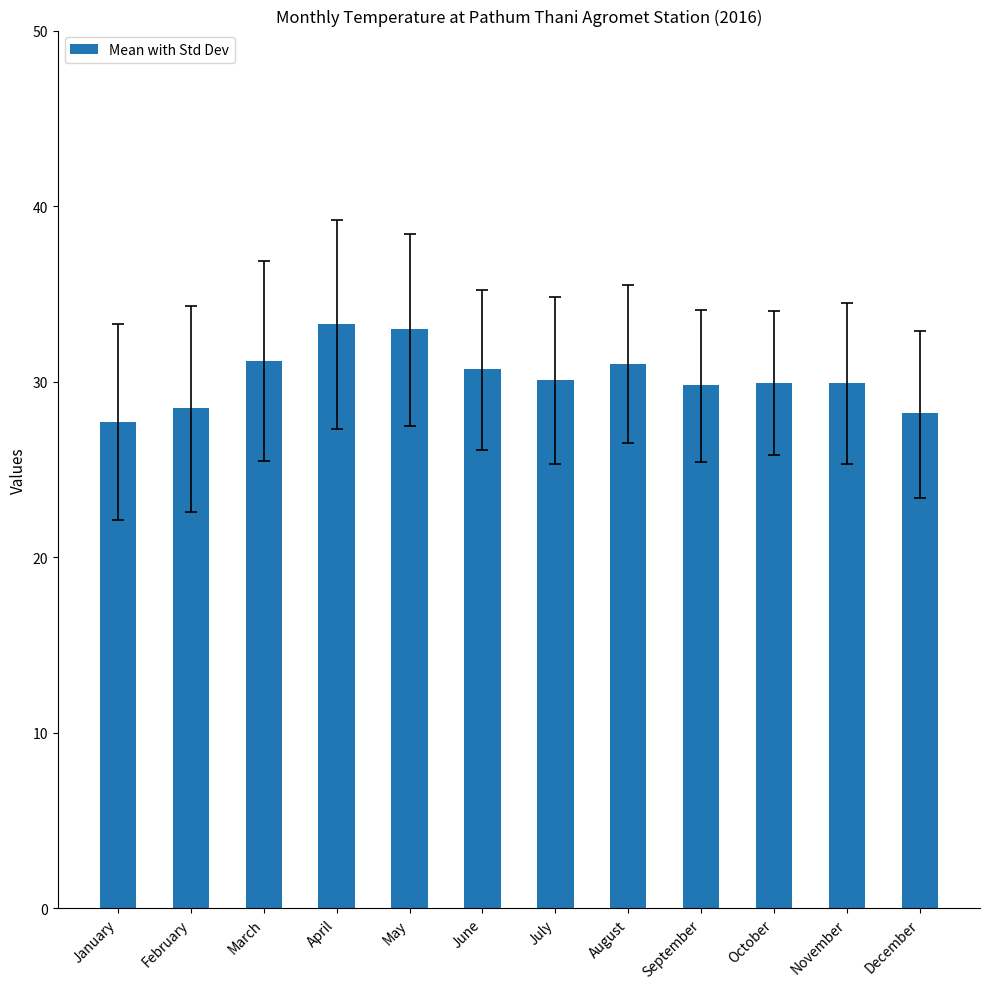

What value does the data have at March?

31.2